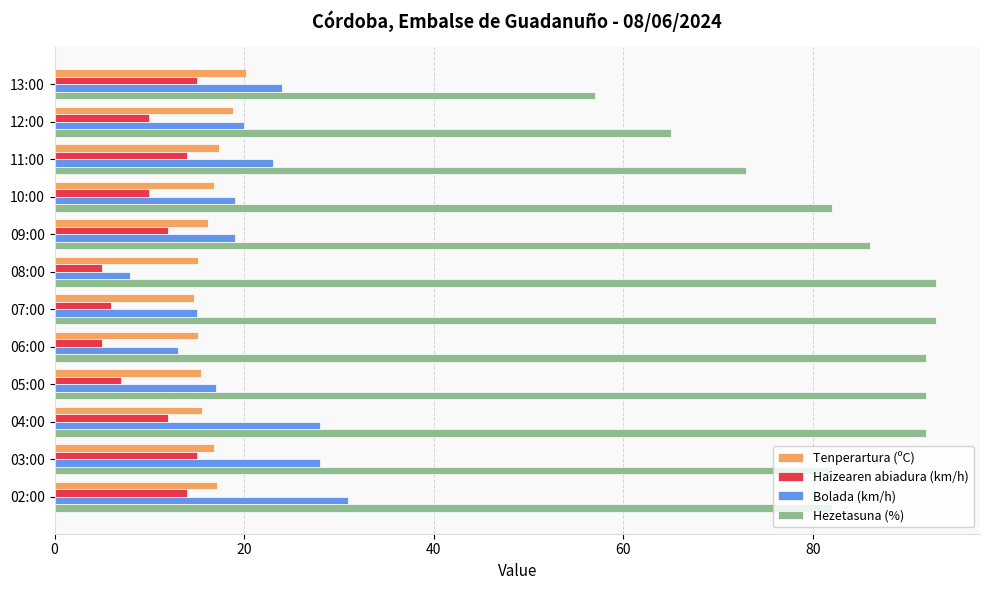

How many categories are shown in the chart?

12